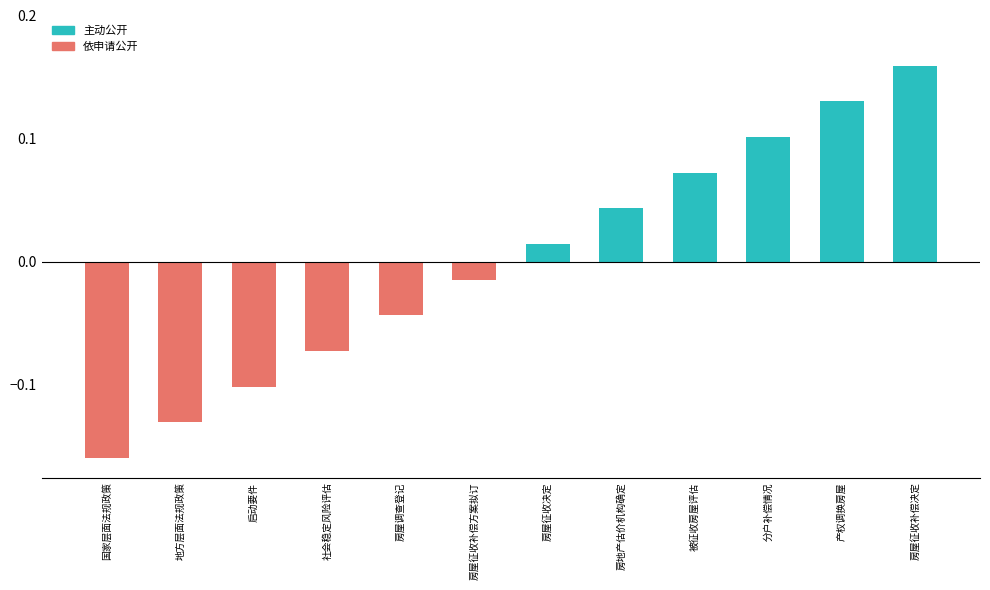

List the labels in order of value, largest first.

房屋征收补偿决定, 产权调换房屋, 分户补偿情况, 被征收房屋评估, 房地产估价机构确定, 房屋征收决定, 房屋征收补偿方案拟订, 房屋调查登记, 社会稳定风险评估, 启动要件, 地方层面法规政策, 国家层面法规政策